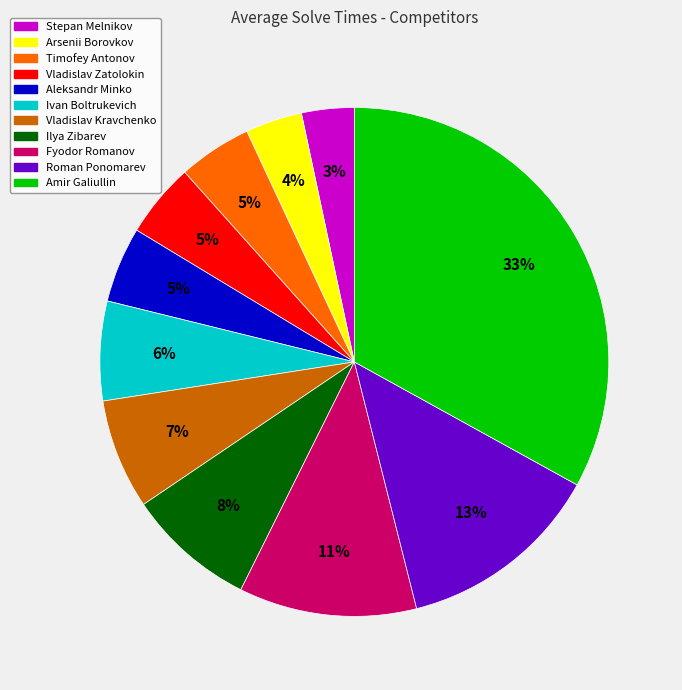

To the nearest percent, what is the combined percentage of Aleksandr Minko and Ilya Zibarev?

13%